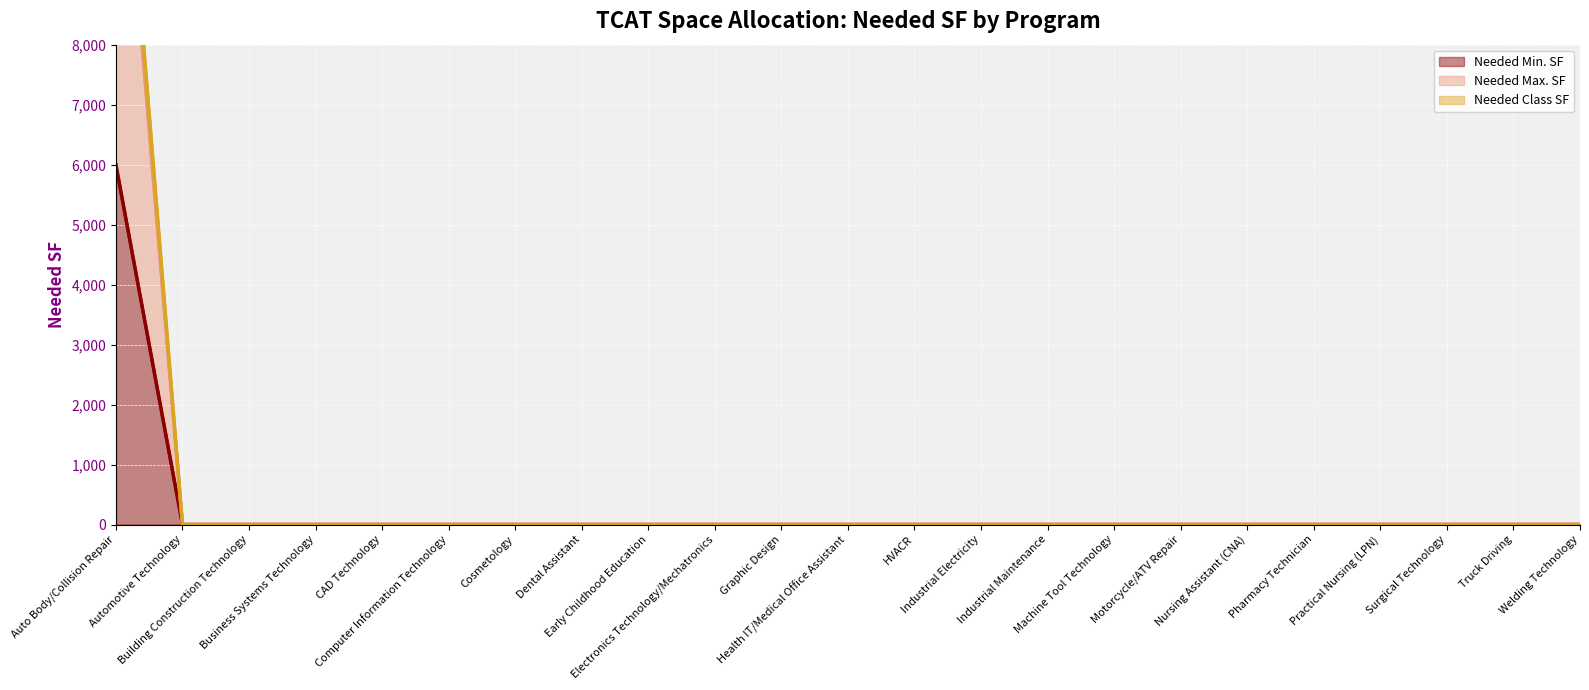

Which series has the largest total across all categories?

Needed Class SF